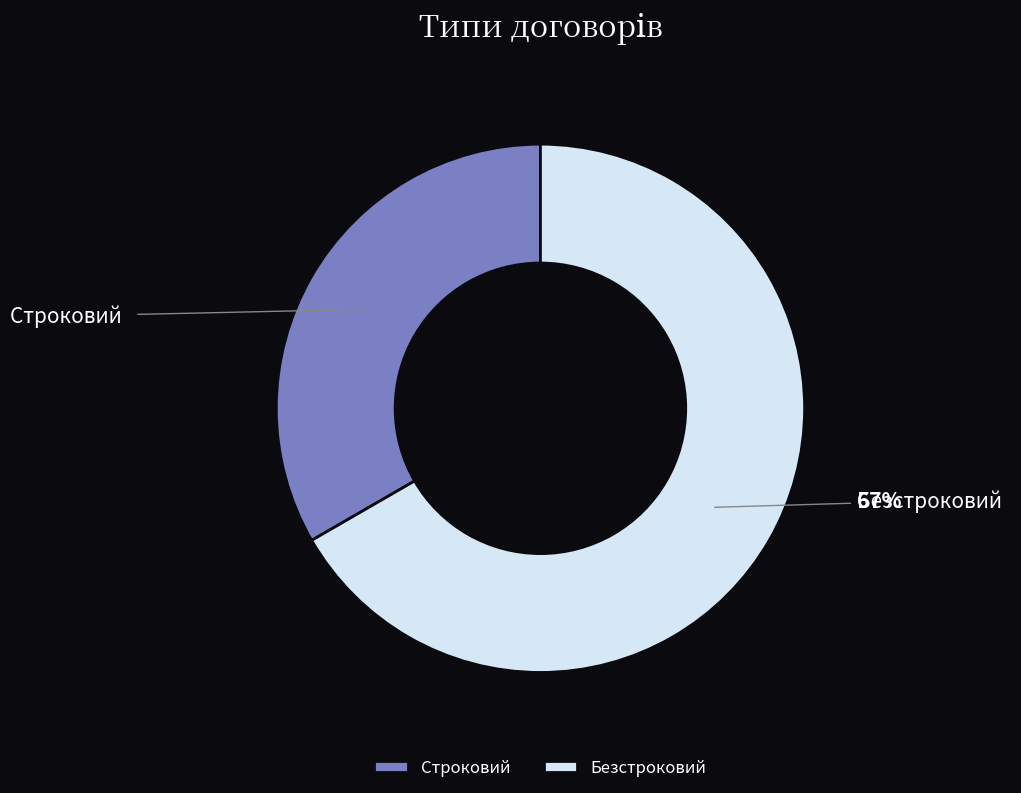

Does Строковий represent more than half of the total?

No